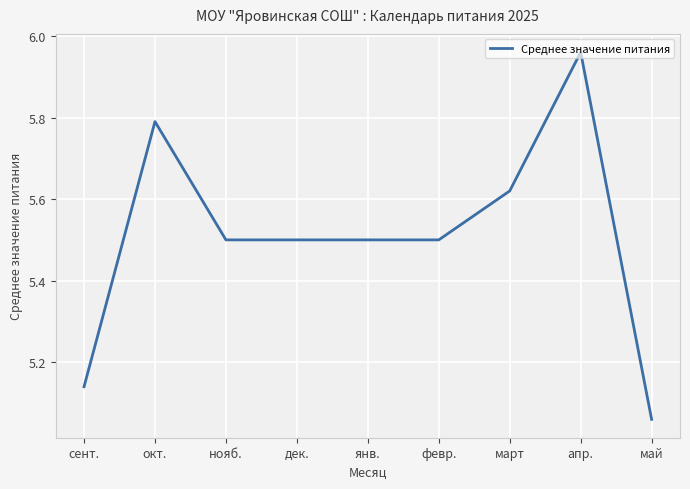

Which label corresponds to the smallest value in the chart?

май